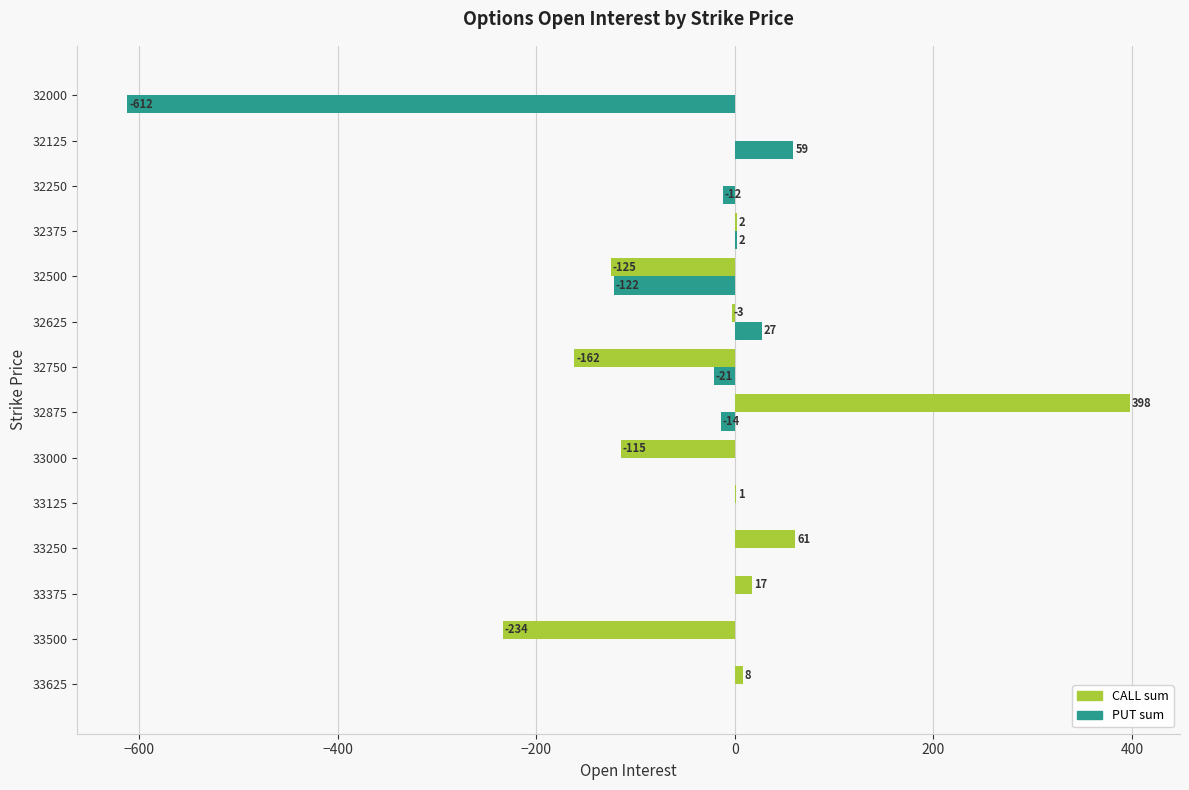

Between 33500 and 33375, which series saw the biggest shift?

CALL sum